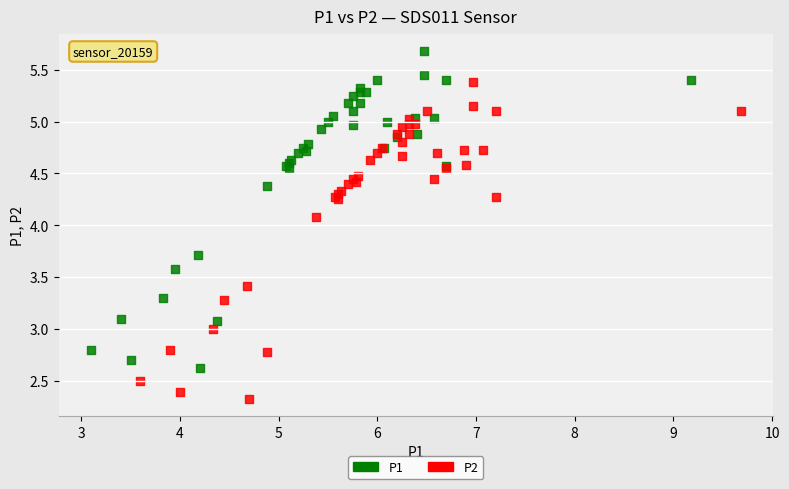

Which series contains the highest Y value?

P1